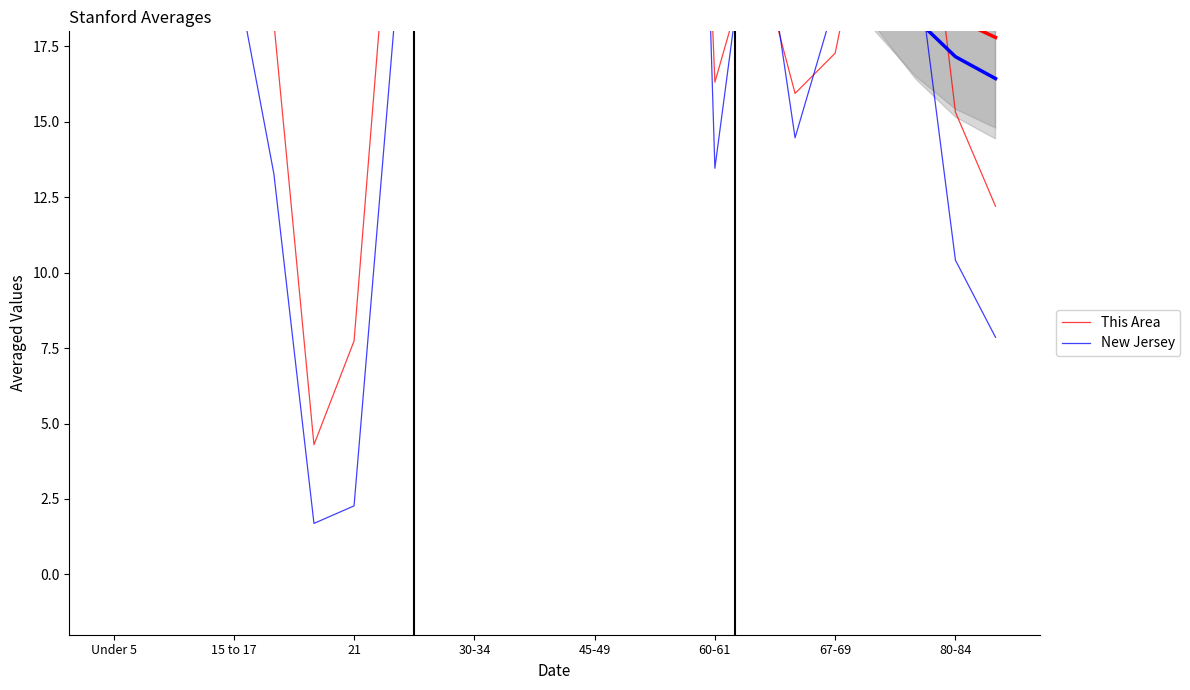

What are all the series names shown in the legend?

This Area, New Jersey